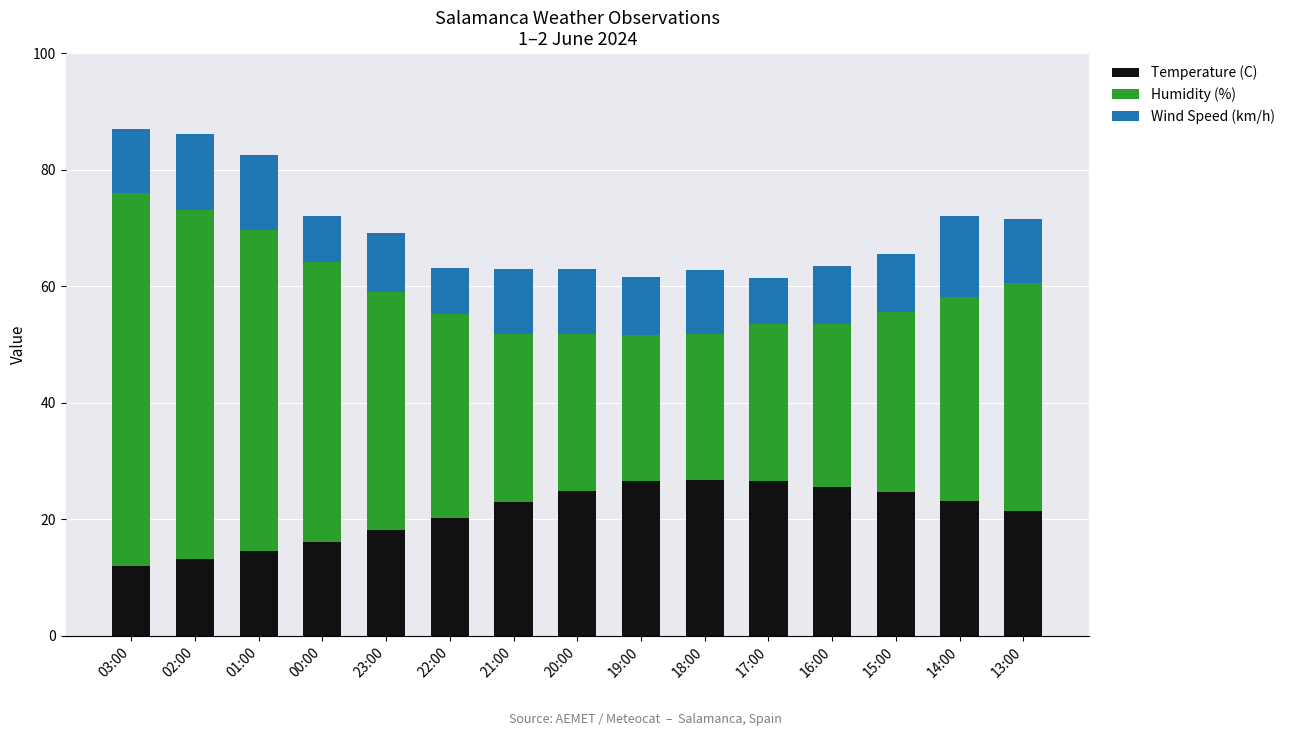

What is the minimum value for Temperature (C)?

12.0